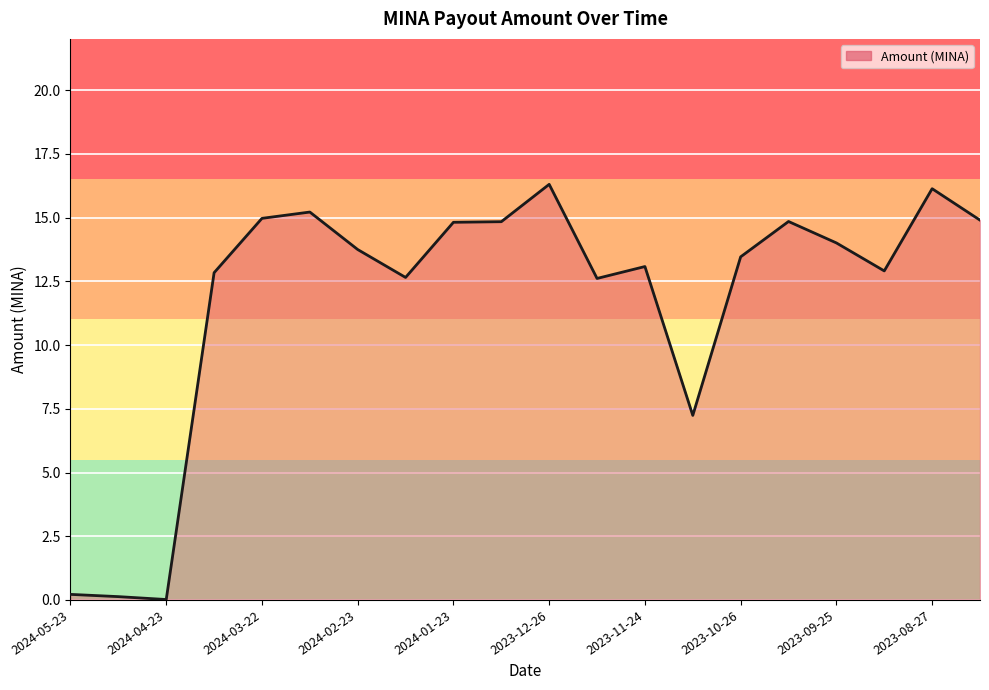

What is the difference between the maximum and minimum values?

16.3